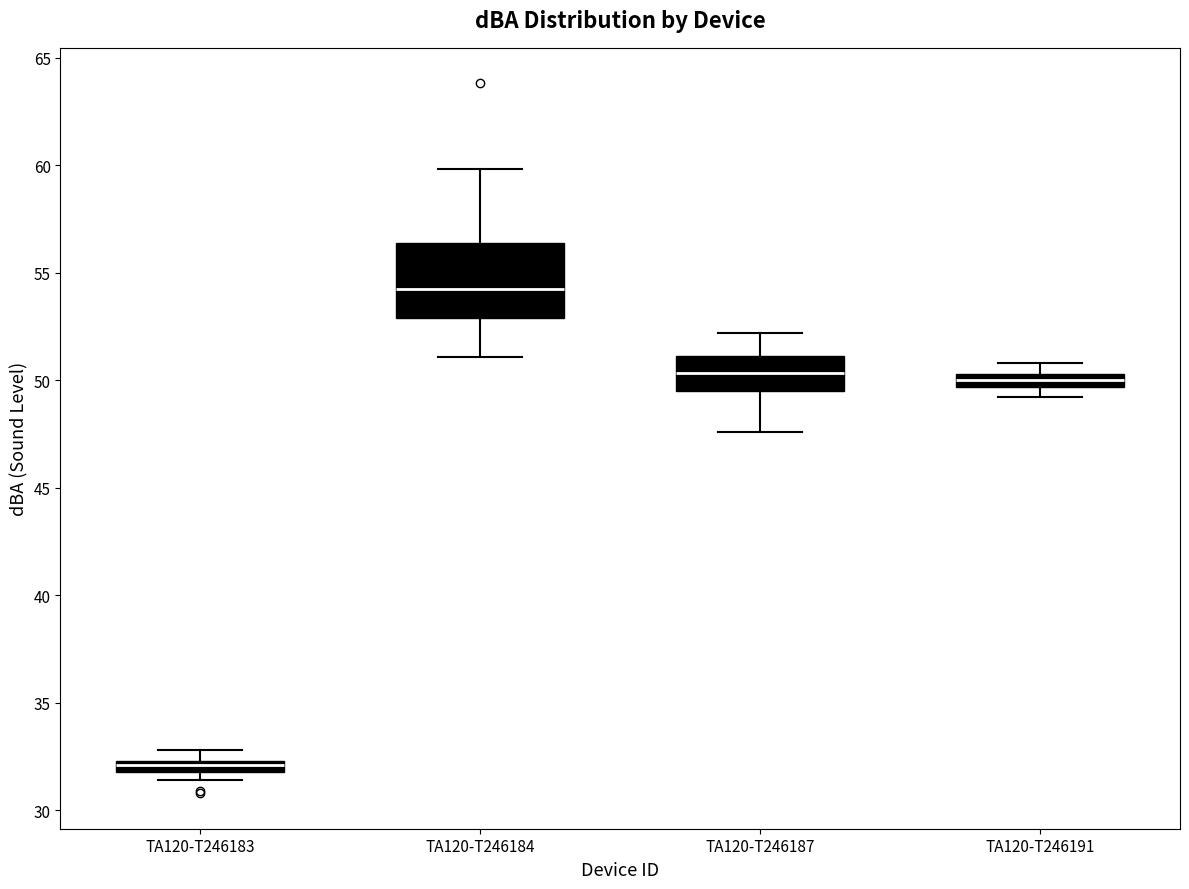

Which box has the lowest median line?

TA120-T246183